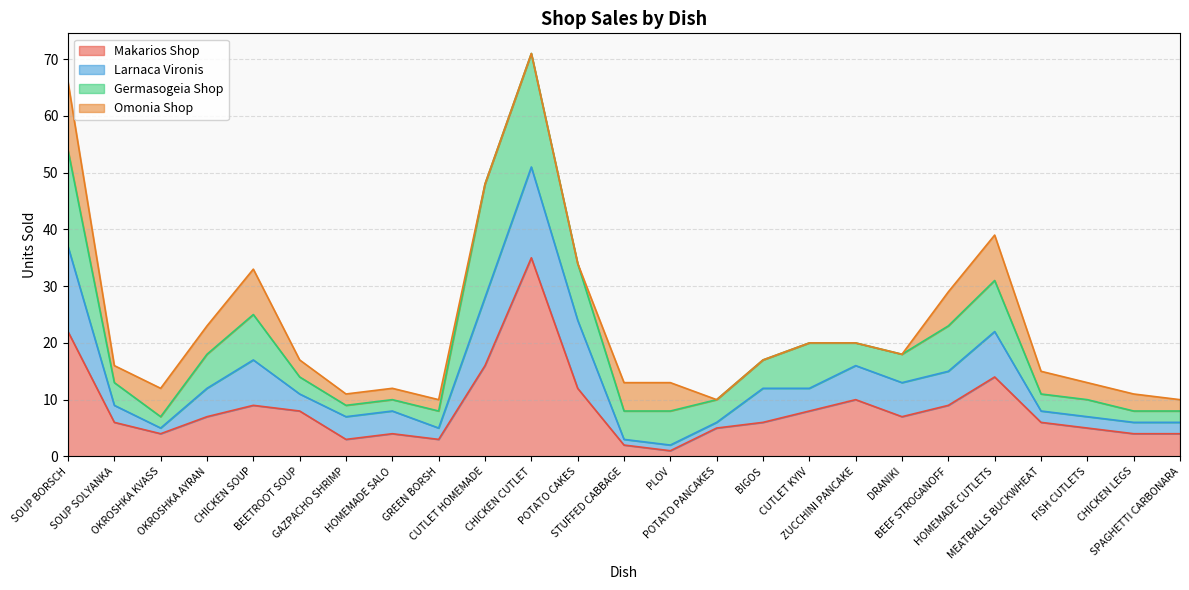

The value of Makarios Shop at CHICKEN SOUP is 9. True or false?

True